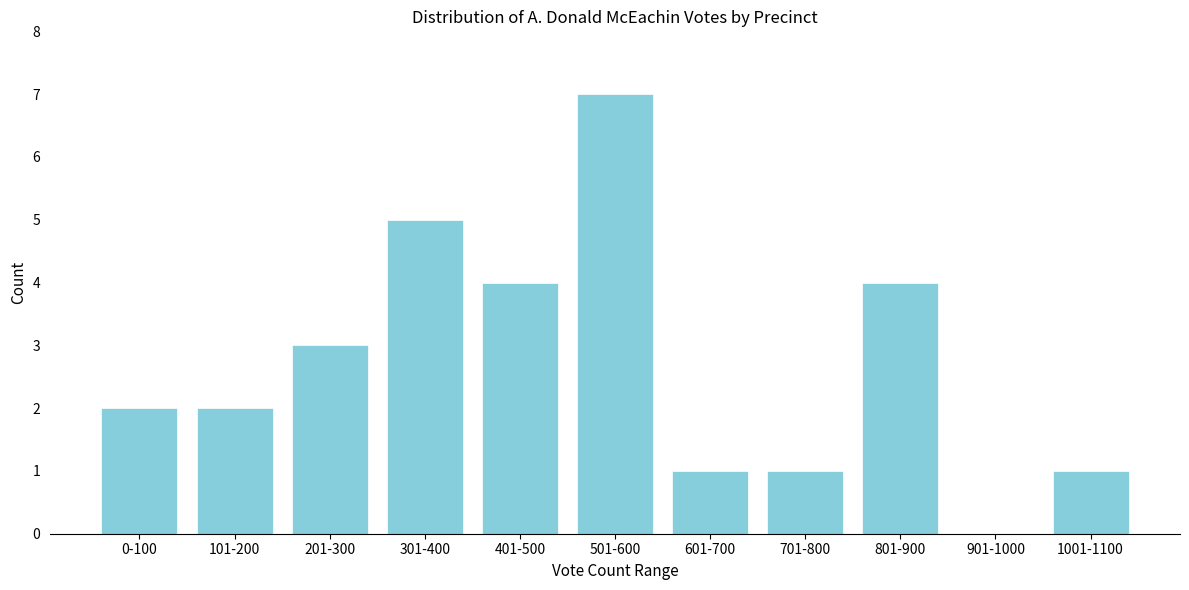

What is the sum of all values?

30